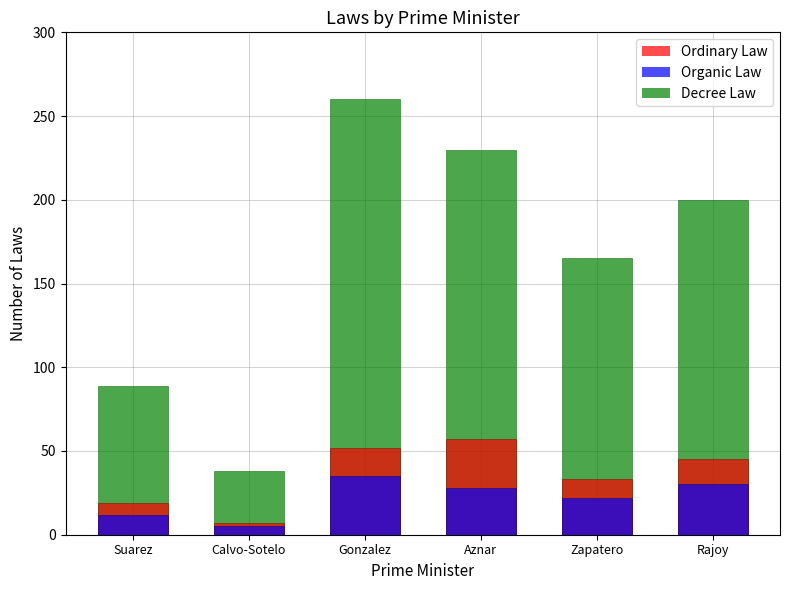

Are the bars horizontal?

No